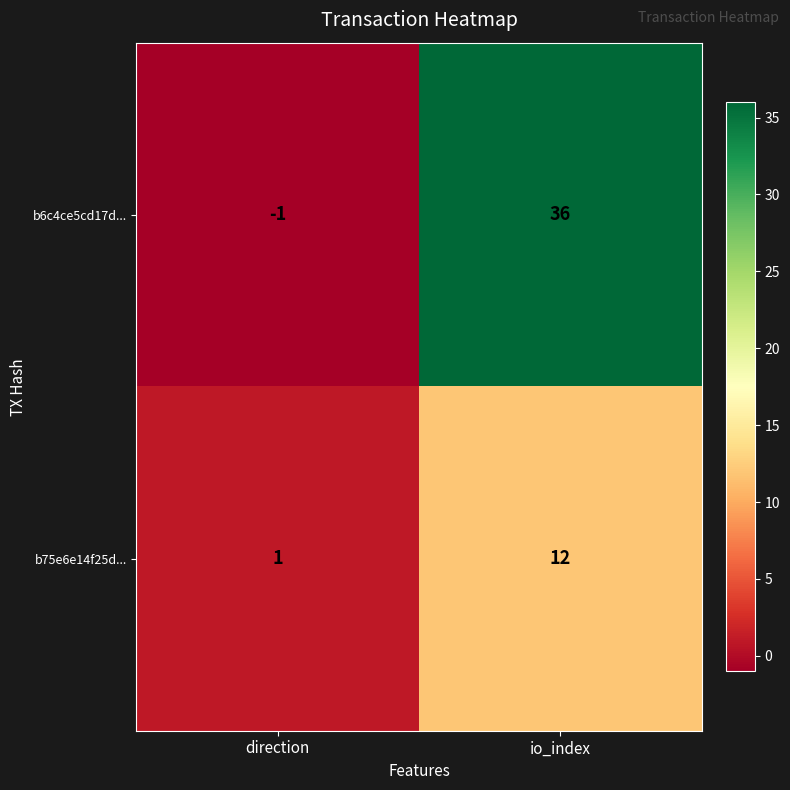

List the series in order of their peak value, highest first.

b6c4ce5cd17d..., b75e6e14f25d...